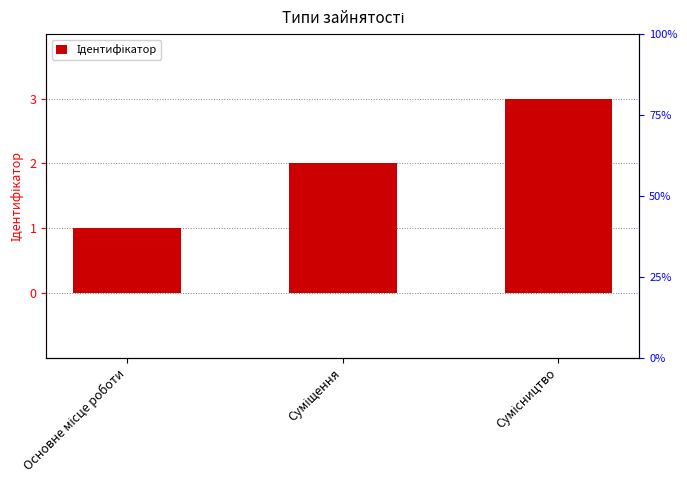

Does the chart contain stacked bars?

No